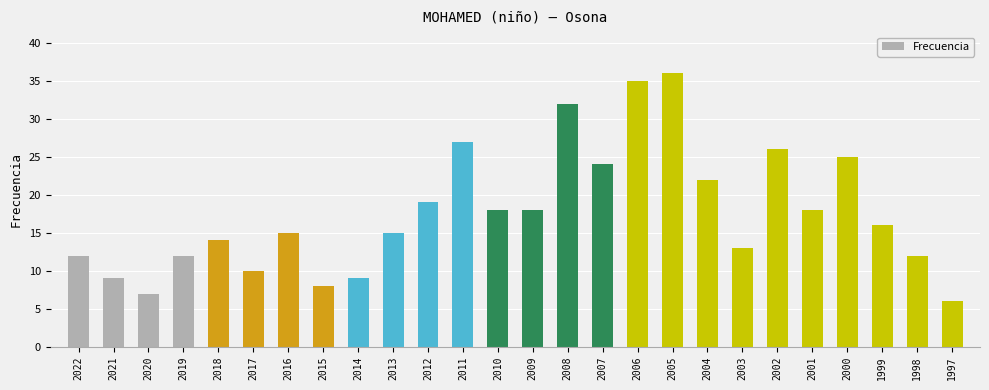

What is the smallest value displayed?

6